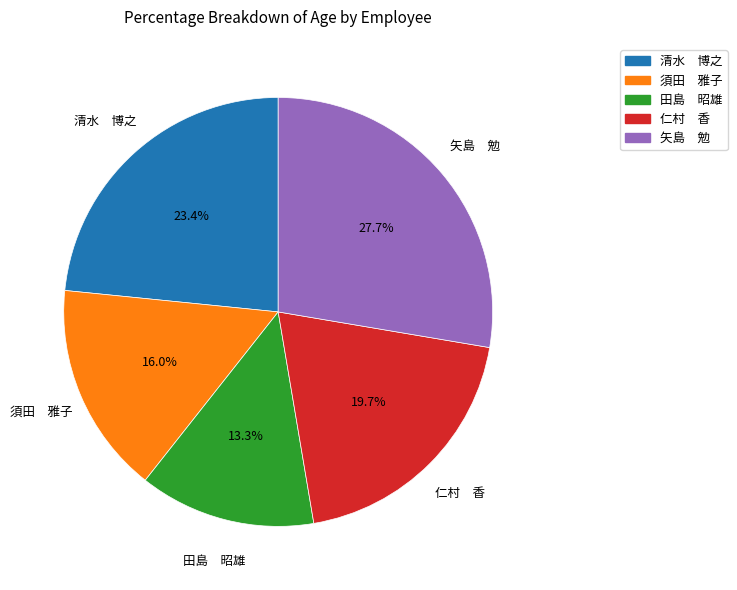

Between 清水 博之 and 田島 昭雄, which is larger?

清水 博之